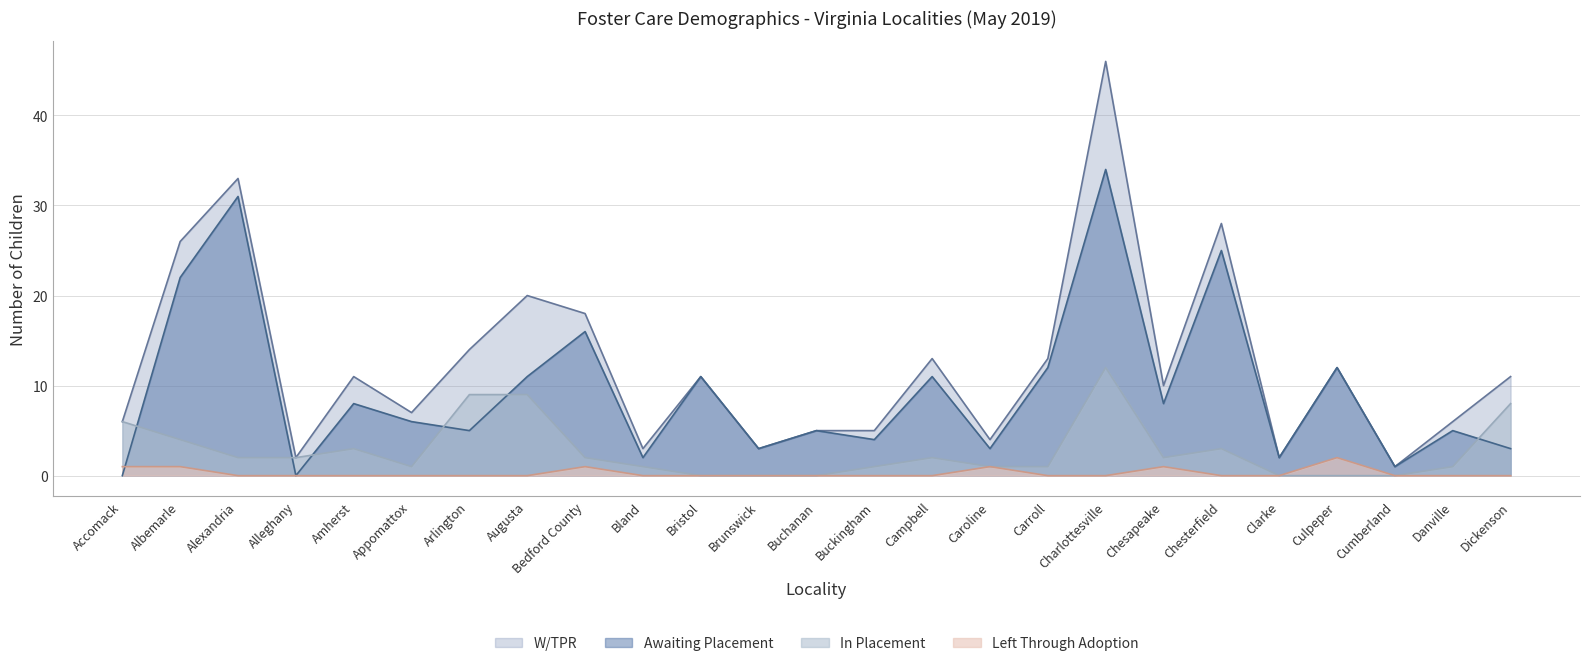

True or false: In Placement and W/TPR cross at least once.

False